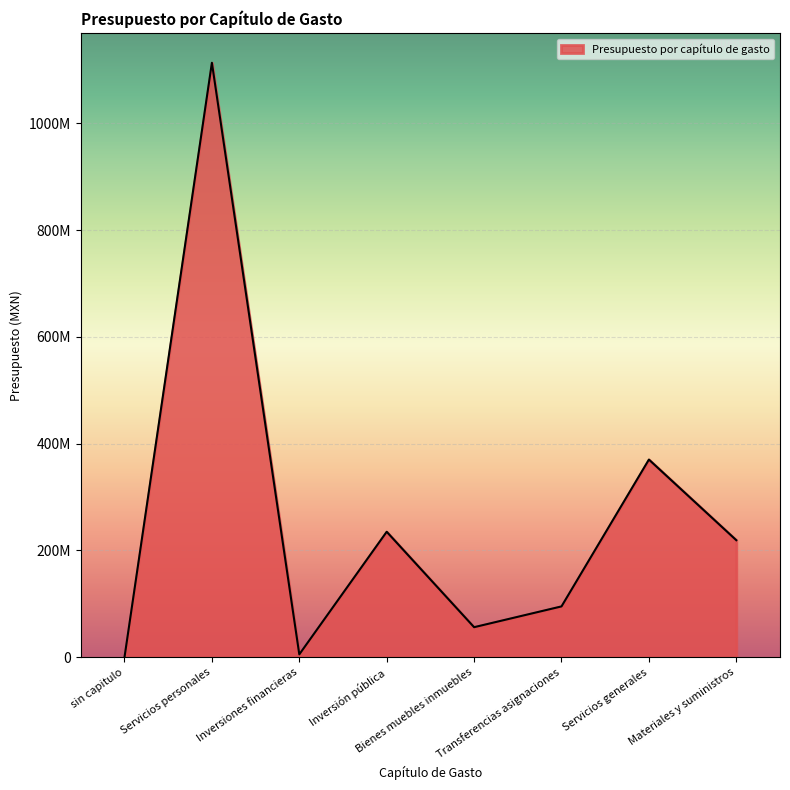

Is this an area chart (filled region under the line)?

Yes